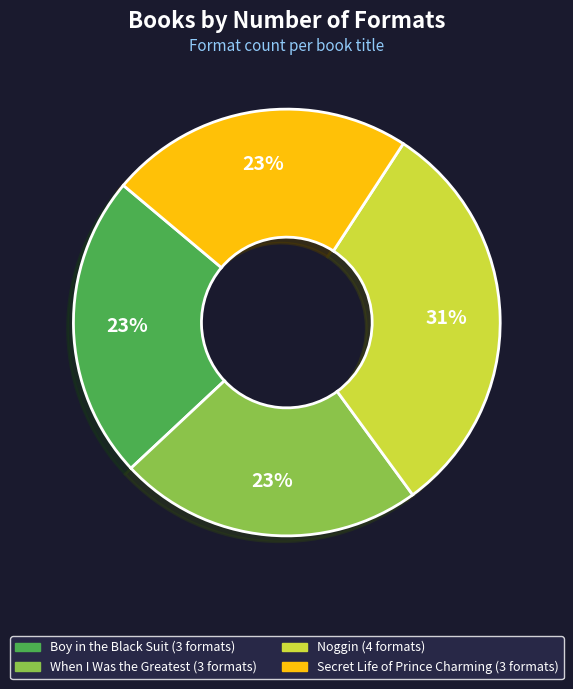

Does When I Was the Greatest represent more than half of the total?

No